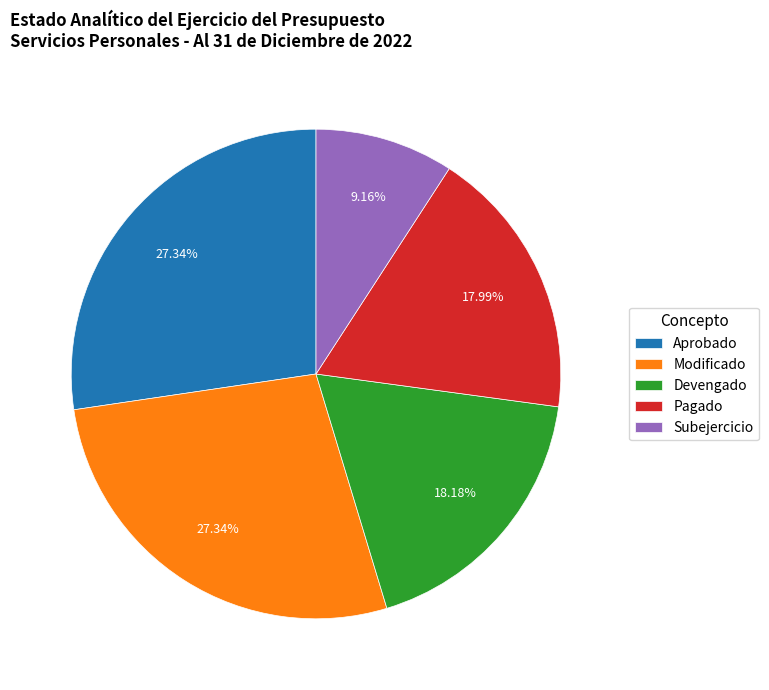

Which has a higher value, Devengado or Subejercicio?

Devengado